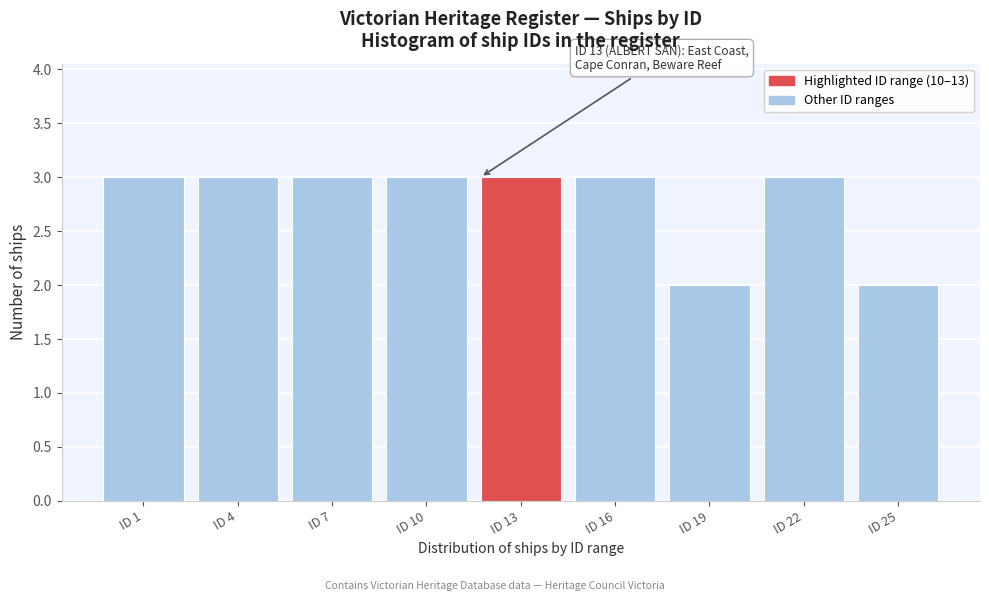

Reading right to left, transcribe all the data shown in this chart.

2	3	2	3	3	3	3	3	3